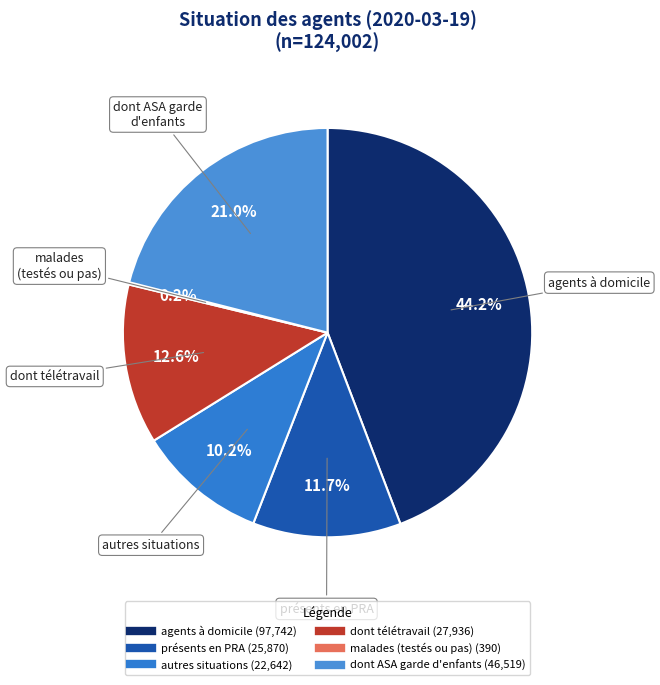

Which category has the biggest portion of the pie?

agents à domicile